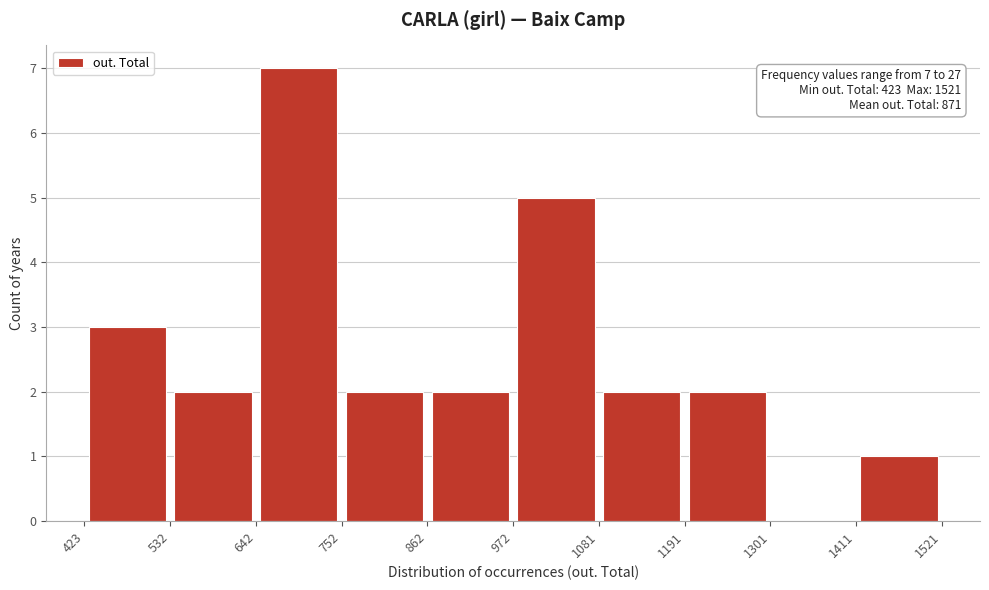

Over which range of the x-axis is the bar tallest?

642 to 752